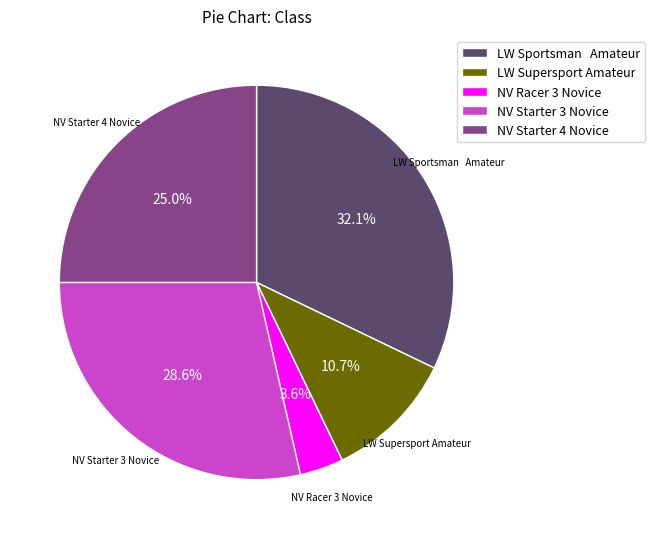

Is there a majority slice in this chart?

No